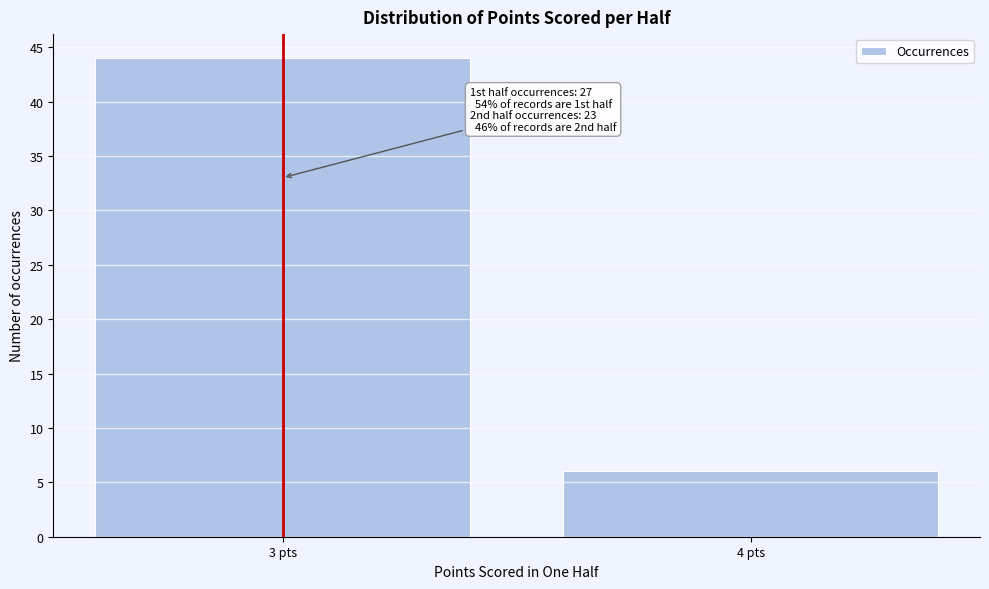

Reading right to left, transcribe all the data shown in this chart.

4 pts=6	3 pts=44